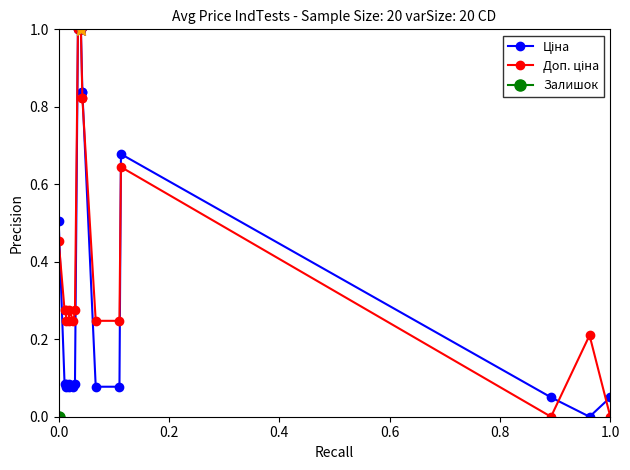

Is the value of Доп. ціна at 10 greater than the value of Ціна at 0.8?

Yes